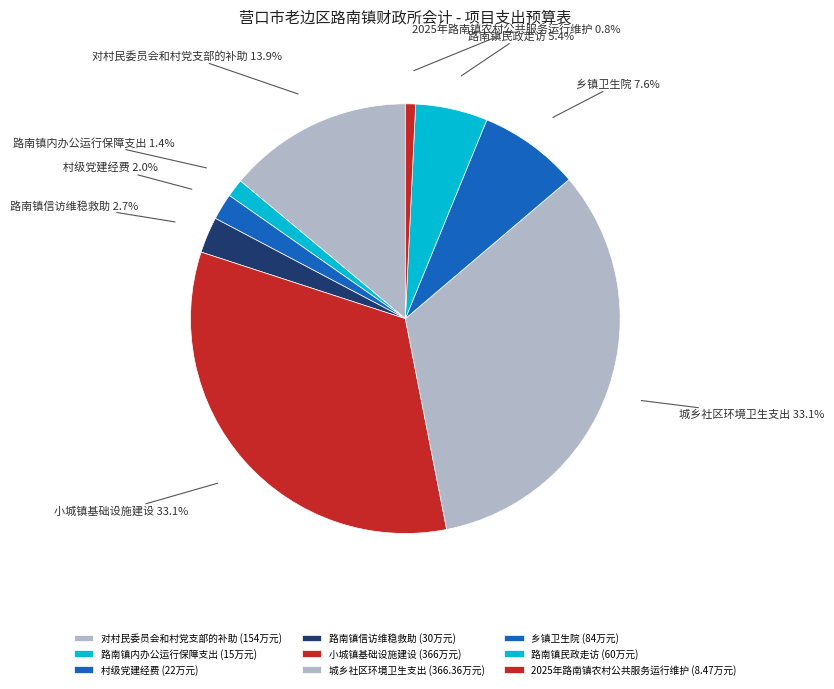

How many segments does this pie chart have?

9